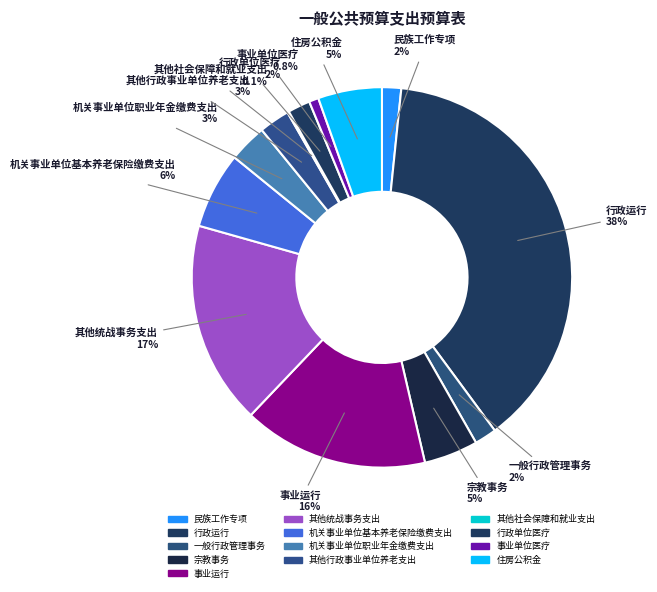

To the nearest percent, what percentage of the pie is 行政单位医疗?

2%